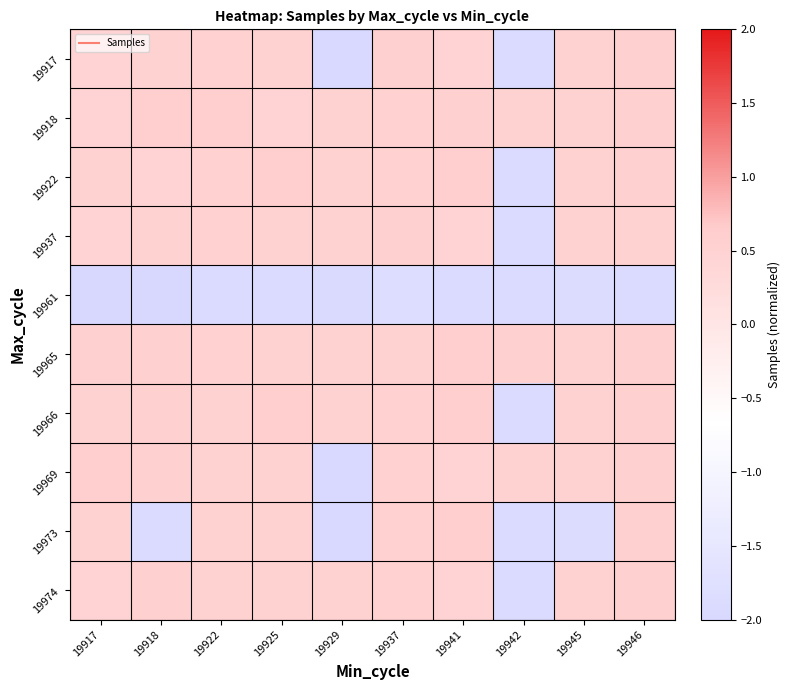

Which series has the largest range (max minus min)?

19973